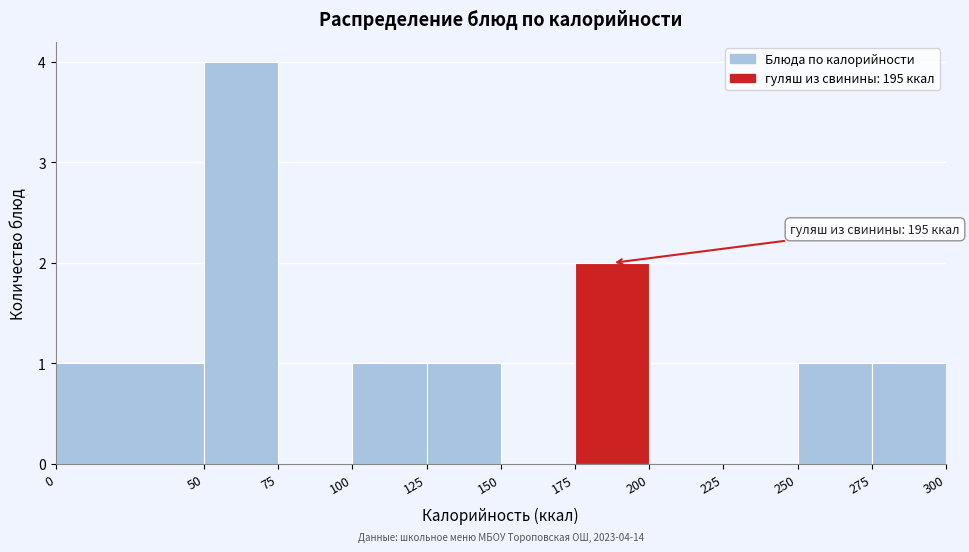

Which range on the x-axis has the tallest bar?

50 to 75